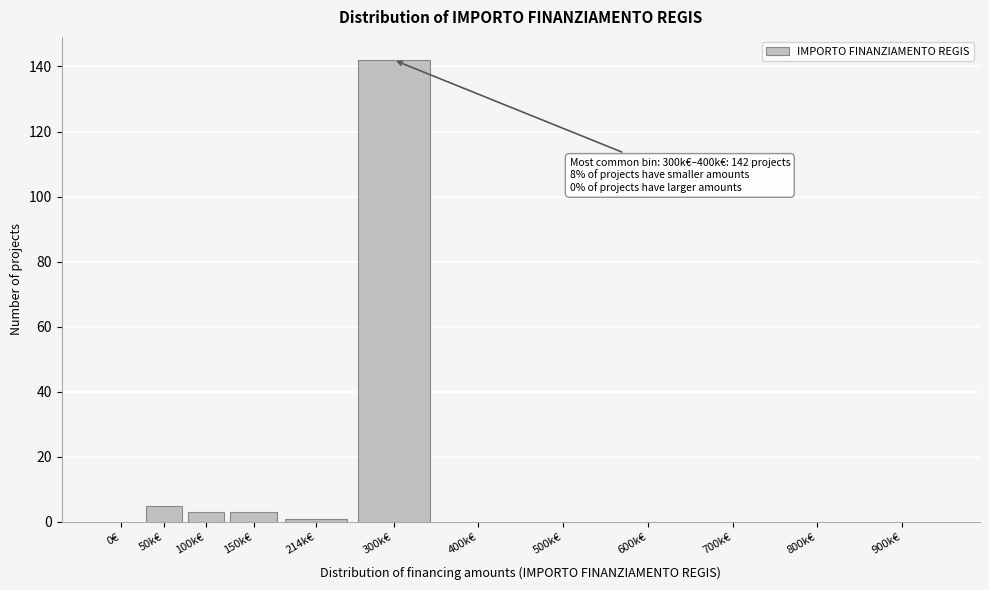

Reading left to right, extract all data points from this chart.

0€=0	50k€=5	100k€=3	150k€=3	214k€=1	300k€=142	400k€=0	500k€=0	600k€=0	700k€=0	800k€=0	900k€=0